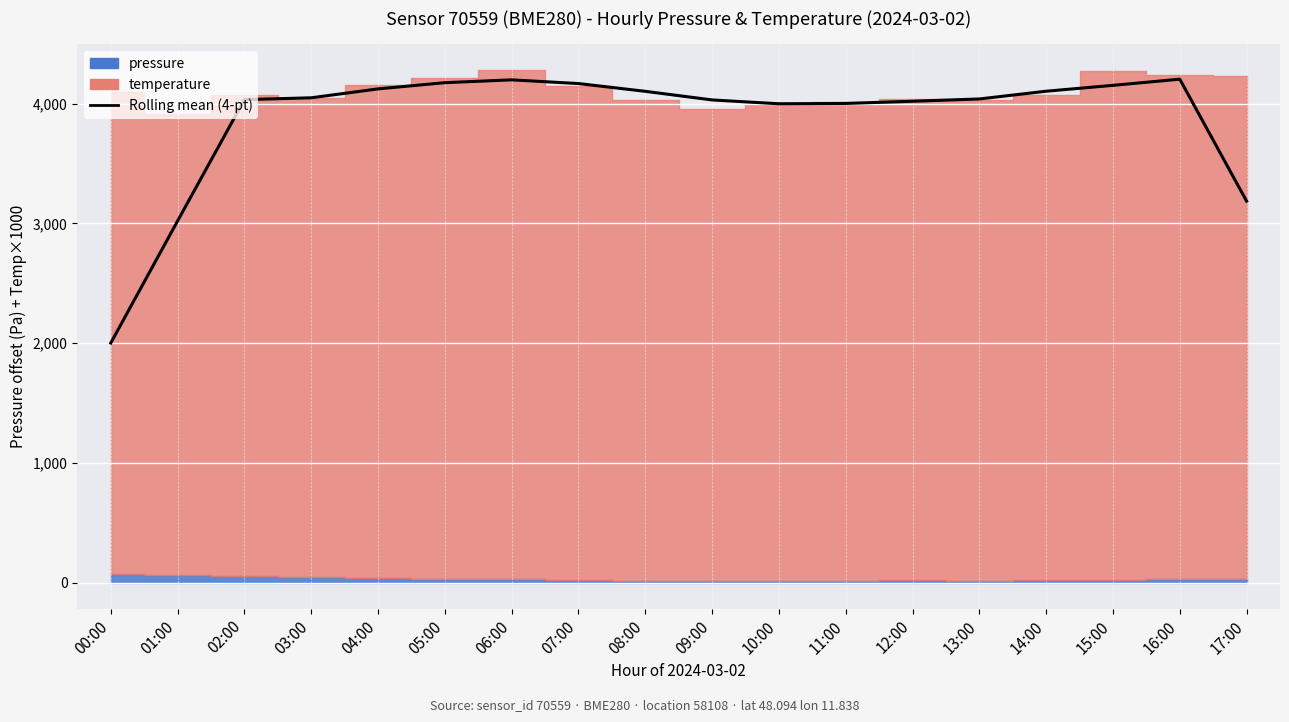

Reading left to right, what are all the values shown in this chart?

2002.0	3020.6	4032.9	4048.1	4122.5	4174.4	4197.9	4167.1	4102.1	4030.3	3998.4	4001.1	4019.3	4038.4	4103.1	4152.1	4203.5	3185.7